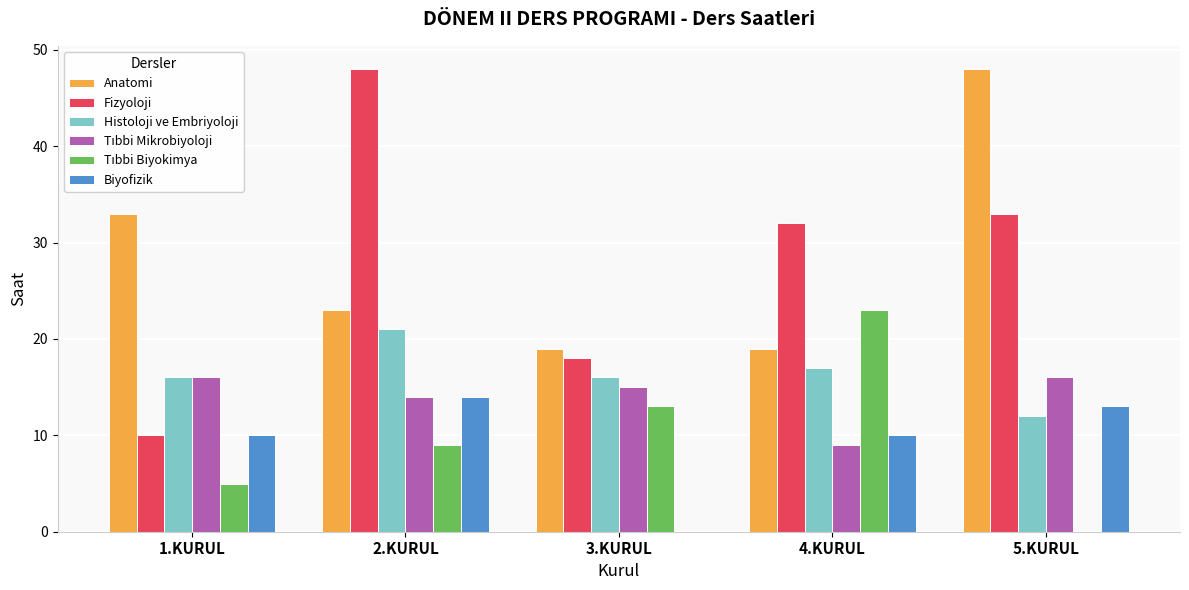

Which series has the largest range (max minus min)?

Fizyoloji